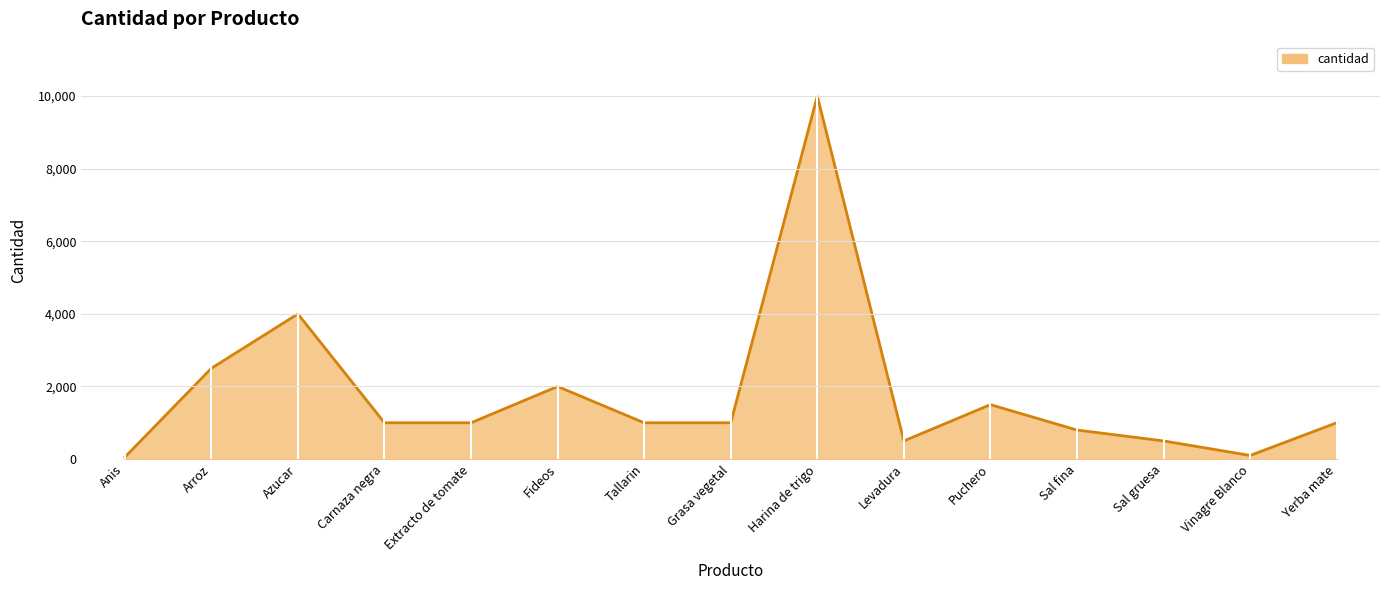

The chart shows a value of 50 at Anis. True or false?

True